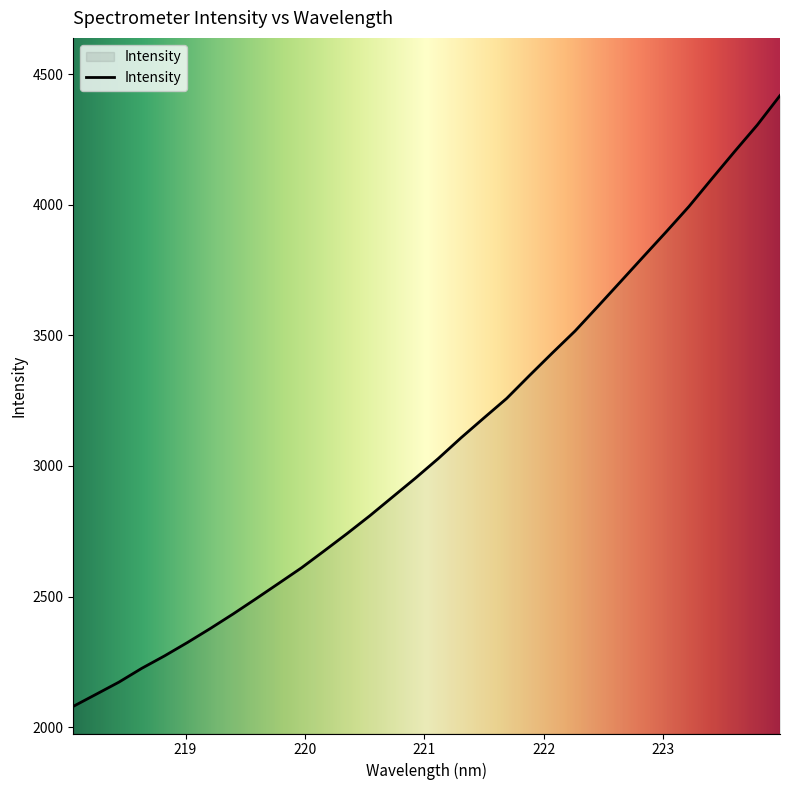

What is the difference between the maximum and minimum values?

2339.7